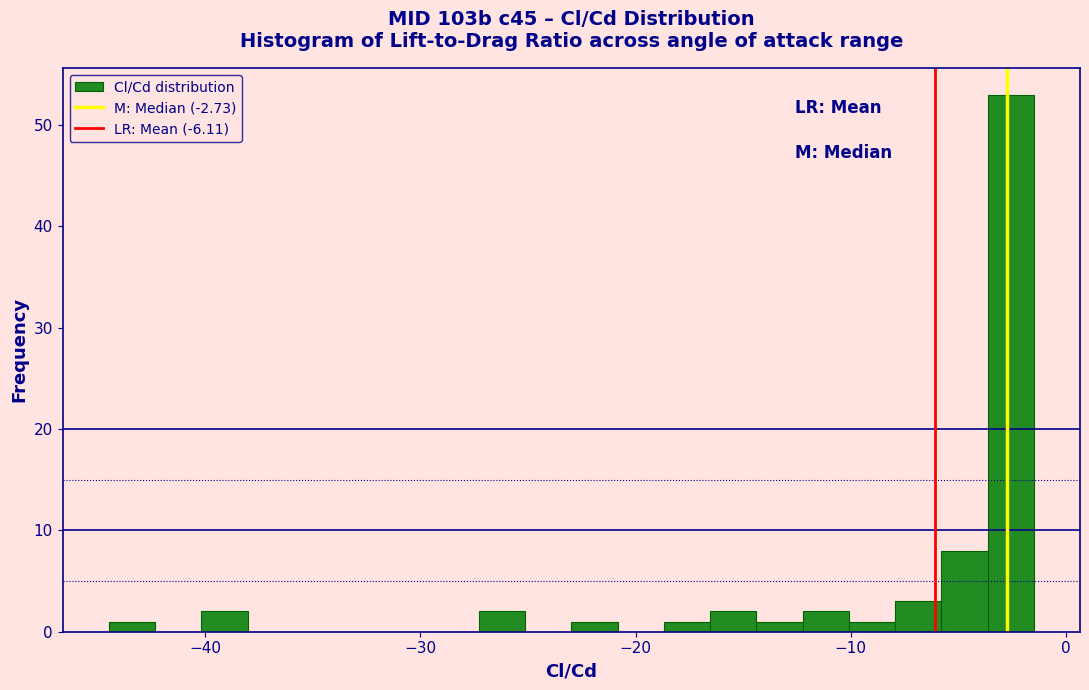

Around what value on the x-axis is the tallest bar? Give the approximate position of its centre, as read against the axis.

-3